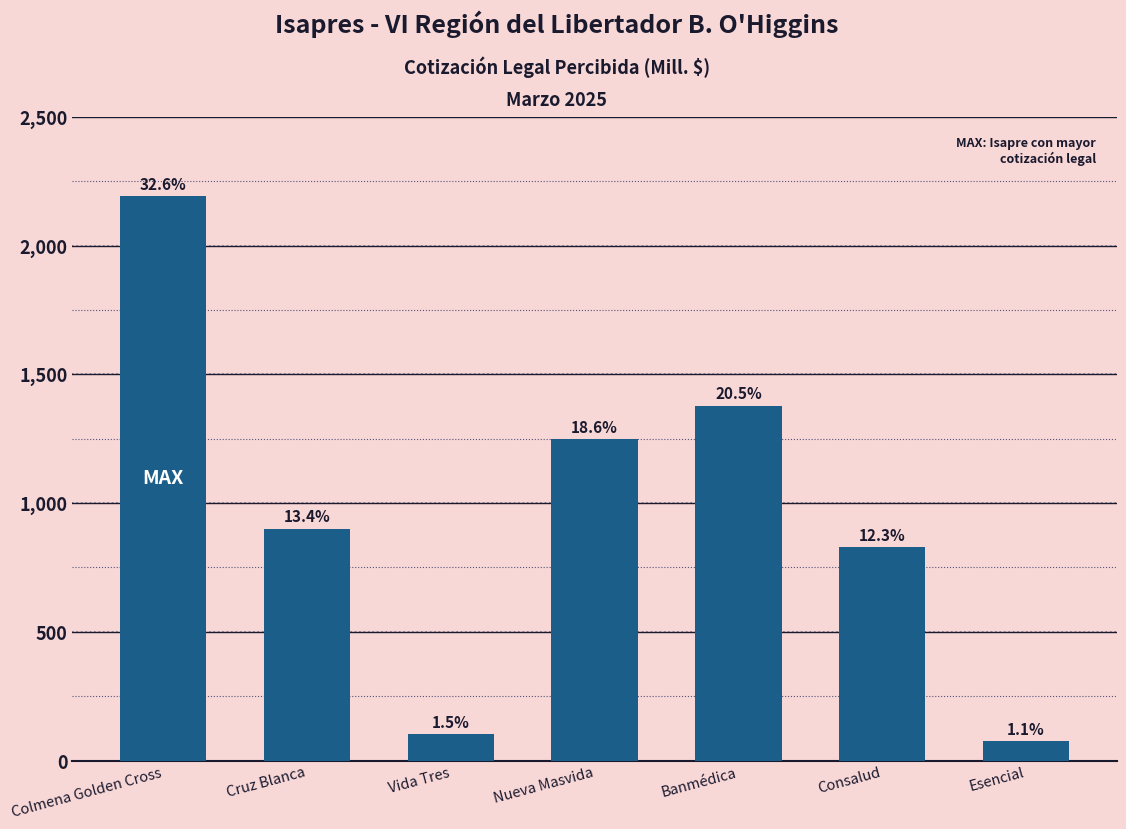

How many bars are there in total?

7